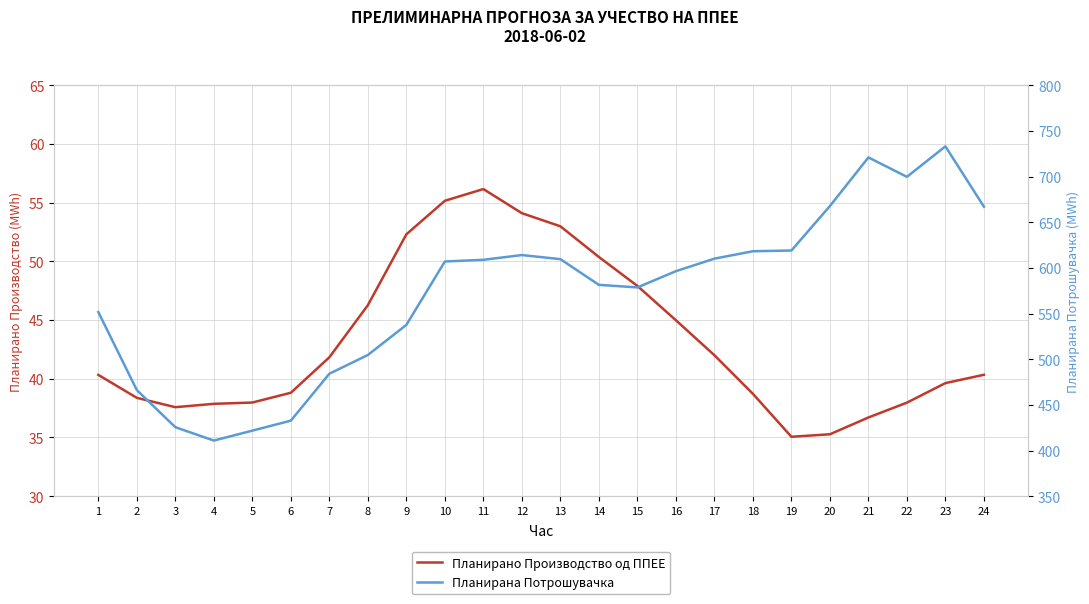

Reading right to left, list all the values displayed in this chart.

Планирано Производство од ППЕЕ: 40.3	39.6	38.0	36.7	35.3	35.1	38.7	42.0	45.0	47.9	50.4	53.0	54.1	56.2	55.2	52.3	46.3	41.8	38.8	38.0	37.9	37.6	38.4	40.3
Планирана Потрошувачка: 667.0	733.1	699.7	720.9	667.7	619.0	618.2	610.1	596.4	578.6	581.4	609.6	614.0	608.8	607.0	537.5	504.6	484.1	432.7	421.8	410.9	425.6	466.2	551.6